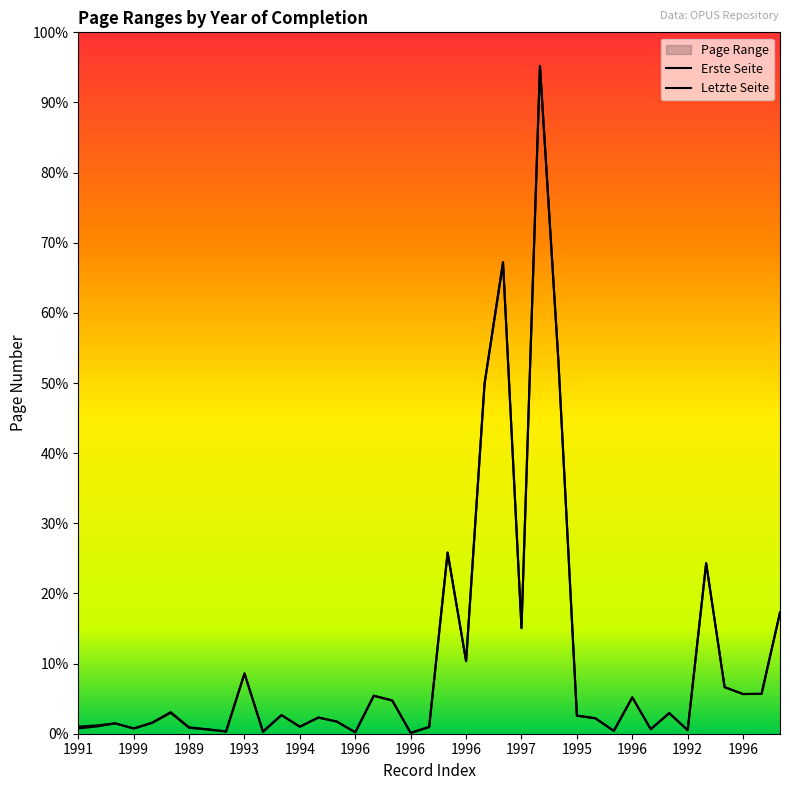

What is the label of the 20th point from the left?

19